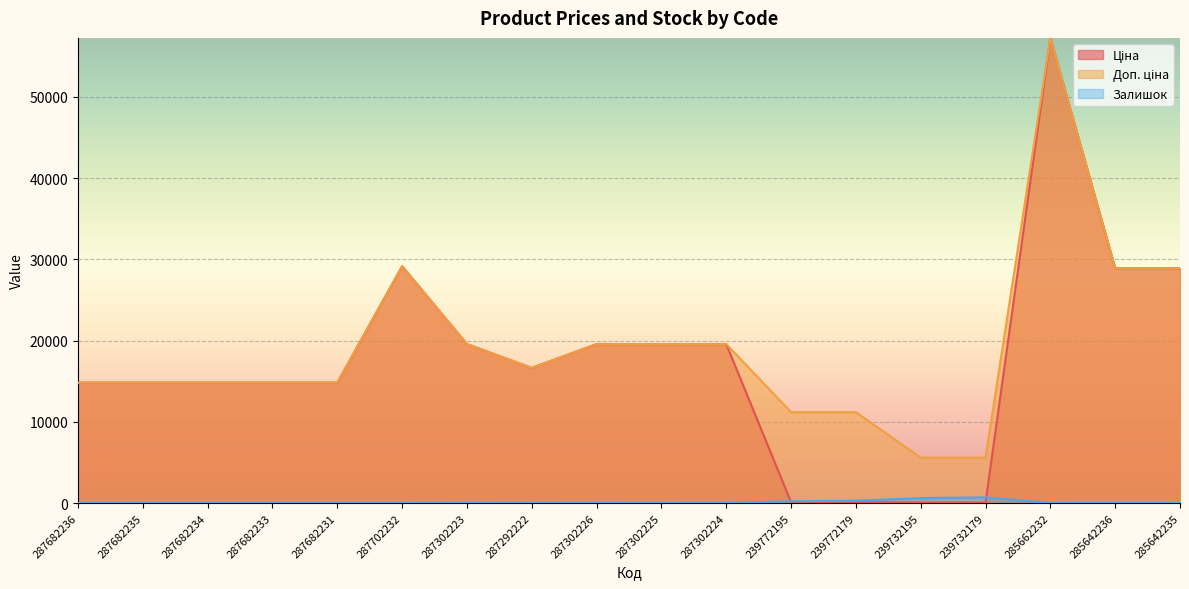

How many data points in Залишок are less than 7?

9